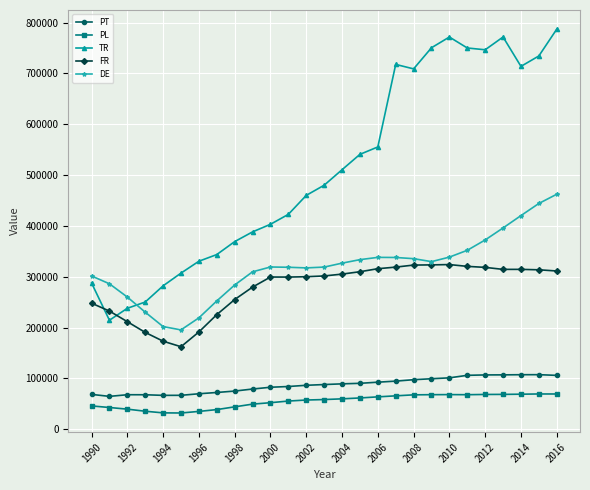

How many lines are shown in the chart?

5